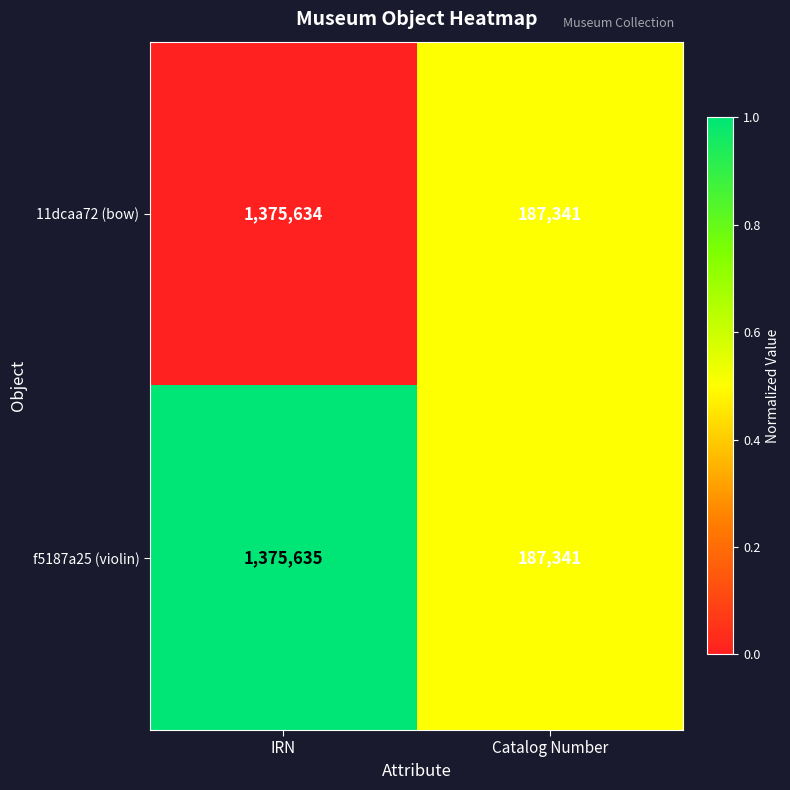

Reading left to right, list all the values displayed in this chart.

11dcaa72 (bow): IRN=1375634	Catalog Number=187341
f5187a25 (violin): IRN=1375635	Catalog Number=187341